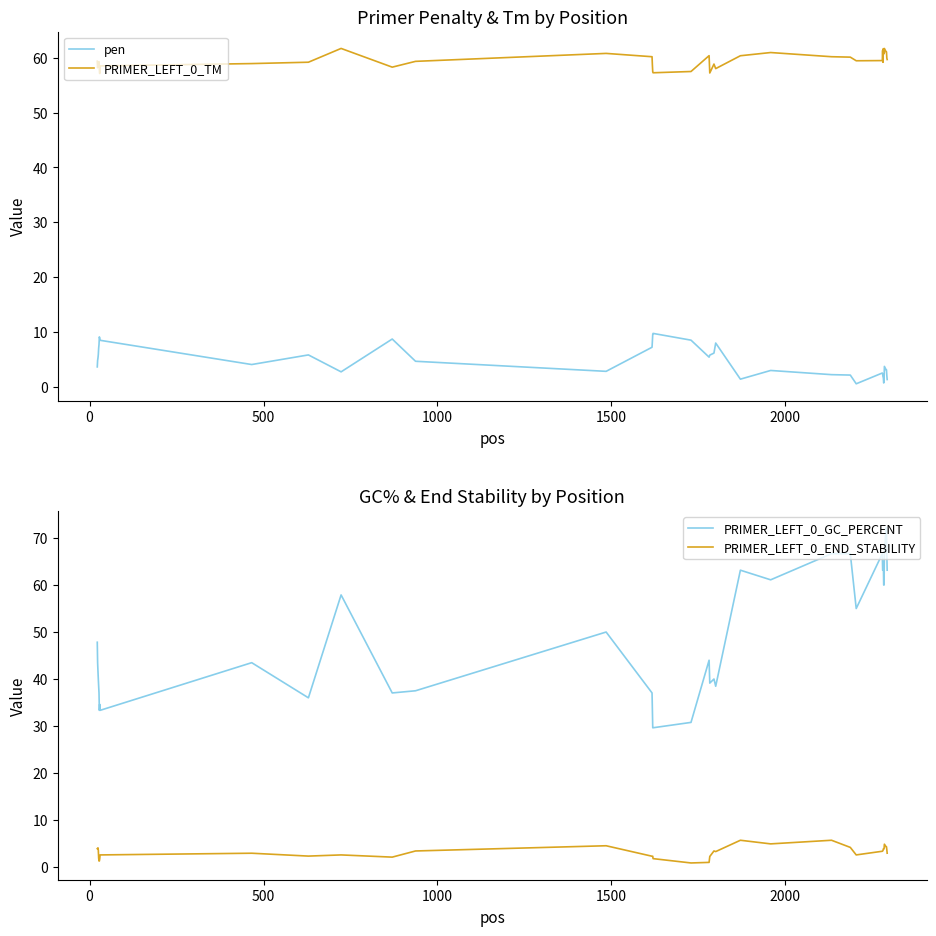

True or false: pen and PRIMER_LEFT_0_TM intersect in this chart.

False